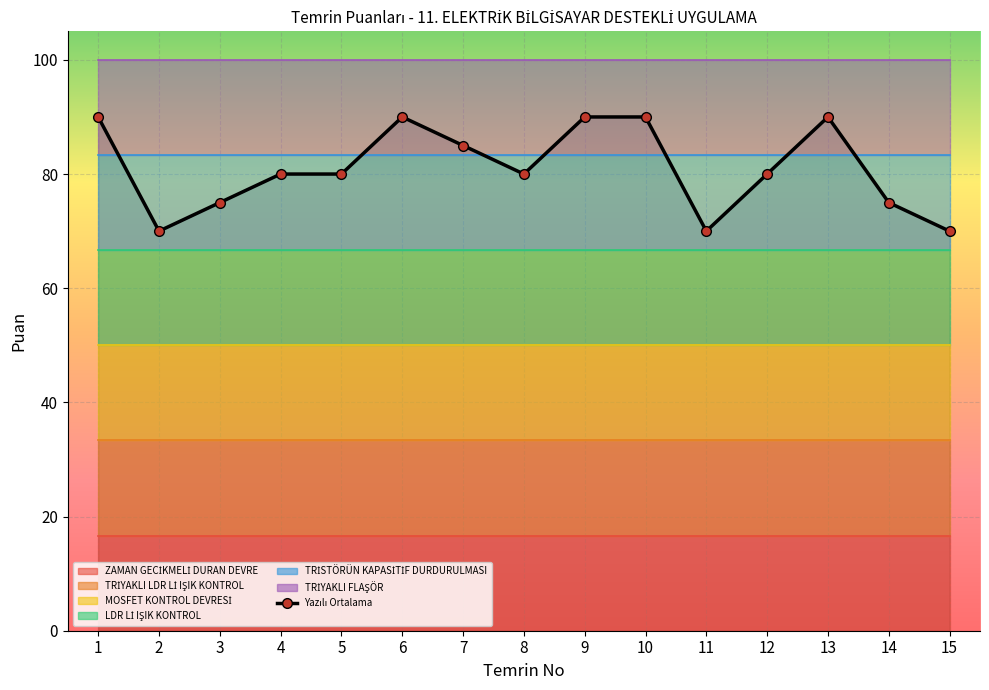

How many categories are shown in the chart?

15